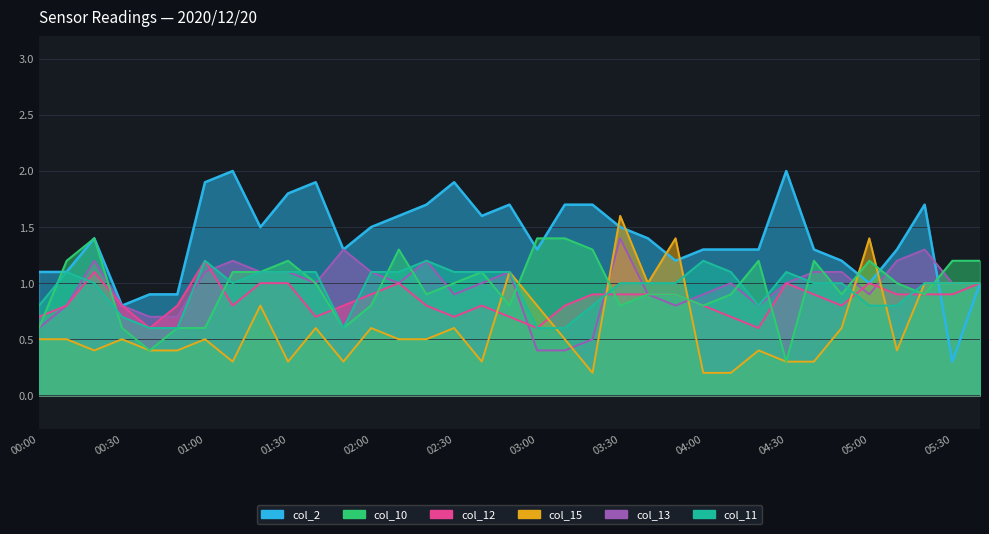

How many interior local valleys does the col_13 series have?

6